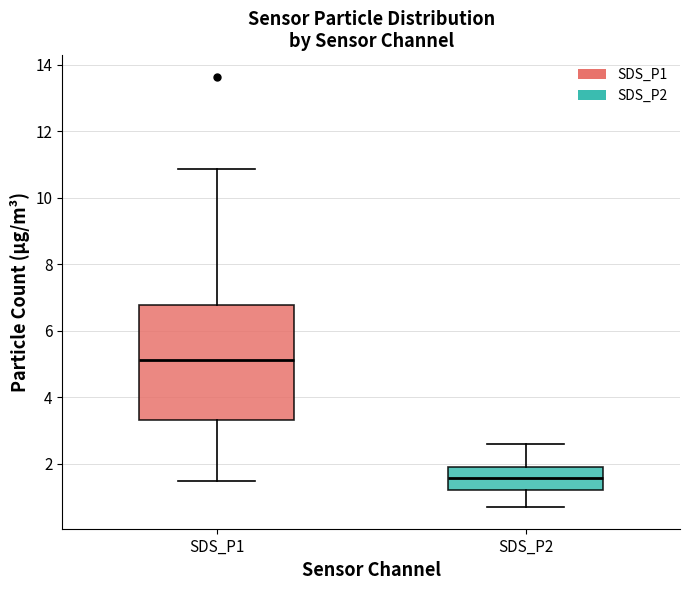

Which box has the lowest median line?

SDS_P2